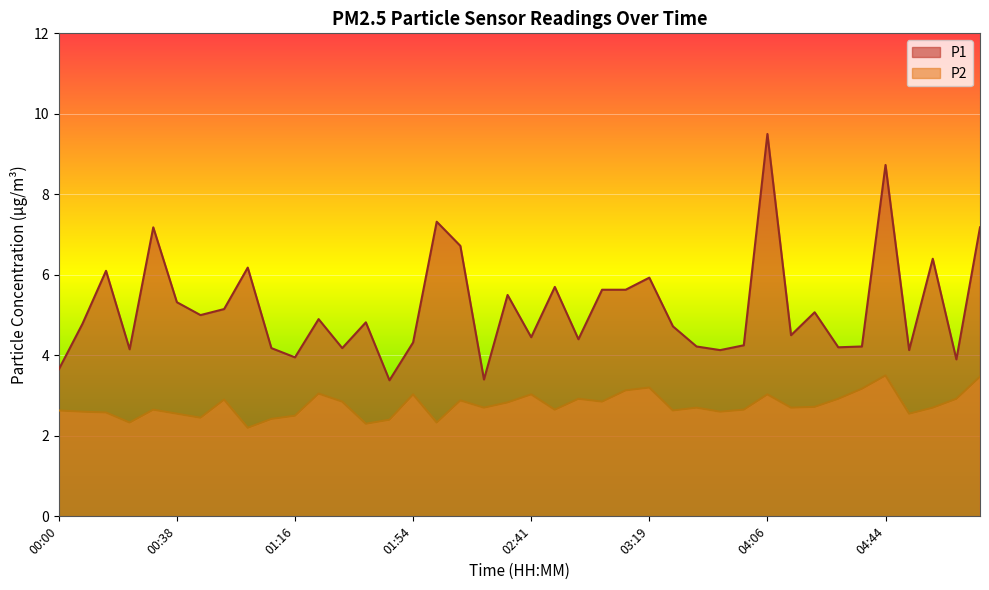

What is the lowest value of the P1 series?

3.4